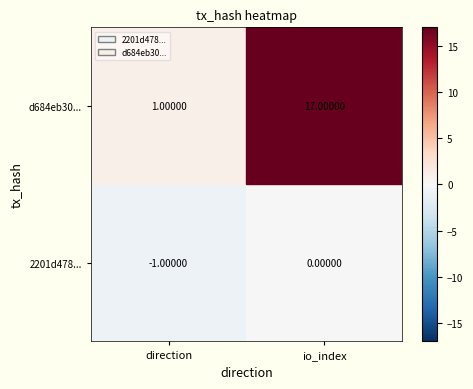

Reading left to right, what are all the values shown in this chart?

2201d478819463ee9b5fc1658dbe9f40698fce7: -1	0
d684eb3000c6af04fe149085d9a68d8f2f1df15: 1	17